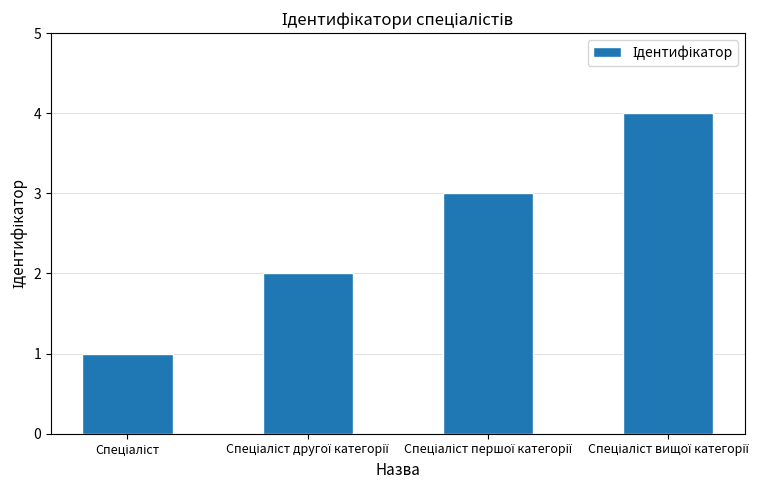

How many distinct data groups are displayed?

1